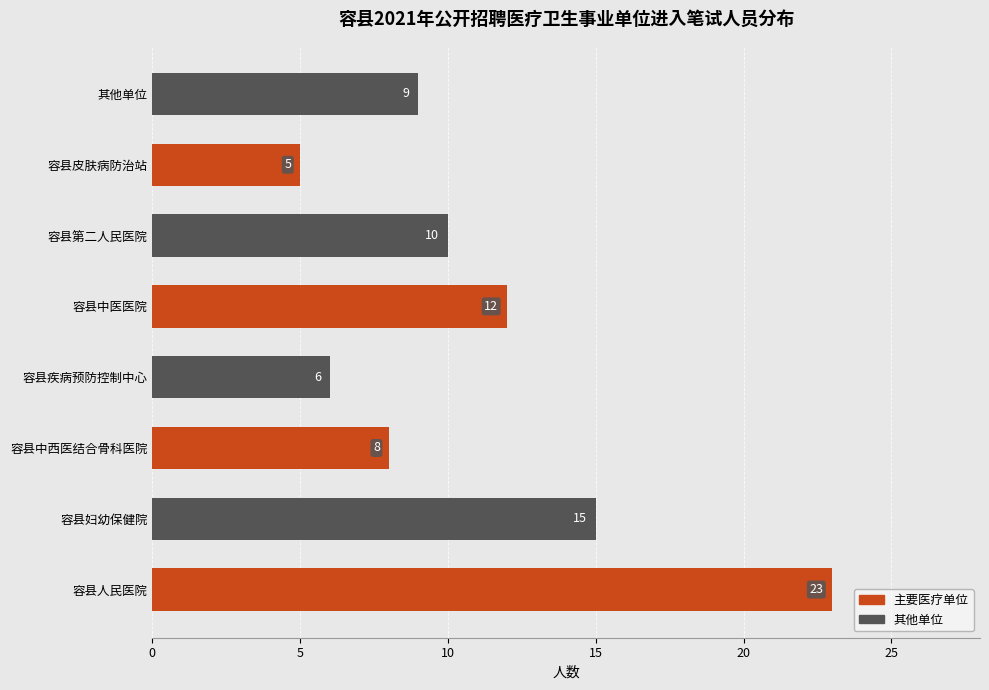

List the labels in order of value, smallest first.

容县皮肤病防治站, 容县疾病预防控制中心, 容县中西医结合骨科医院, 其他单位, 容县第二人民医院, 容县中医医院, 容县妇幼保健院, 容县人民医院